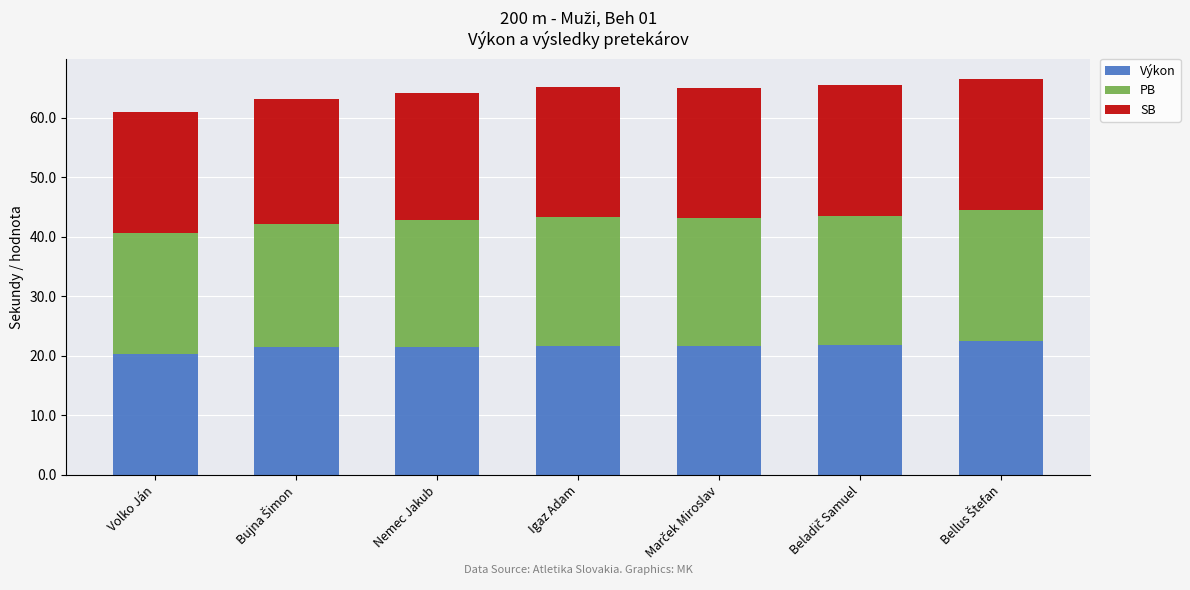

What is the sum of all Výkon values?

151.0